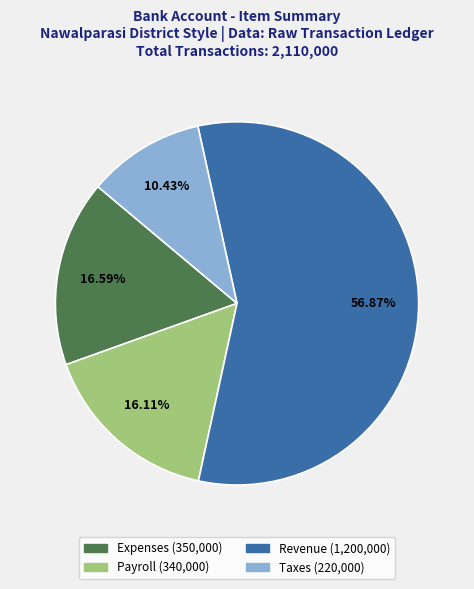

Do Payroll and Expenses together represent more than half of the pie?

No